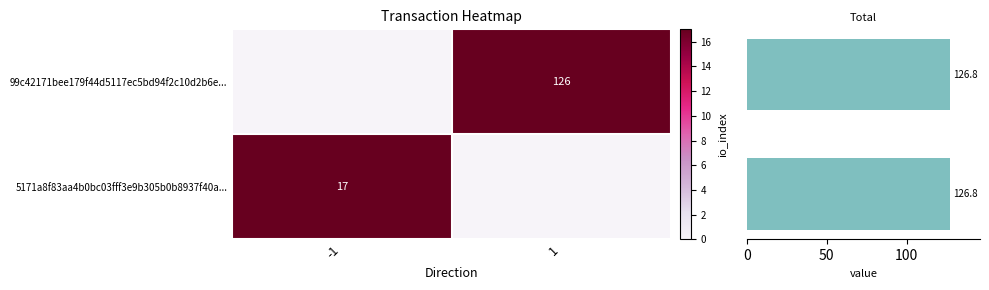

At which label is value closest to 0?

-1